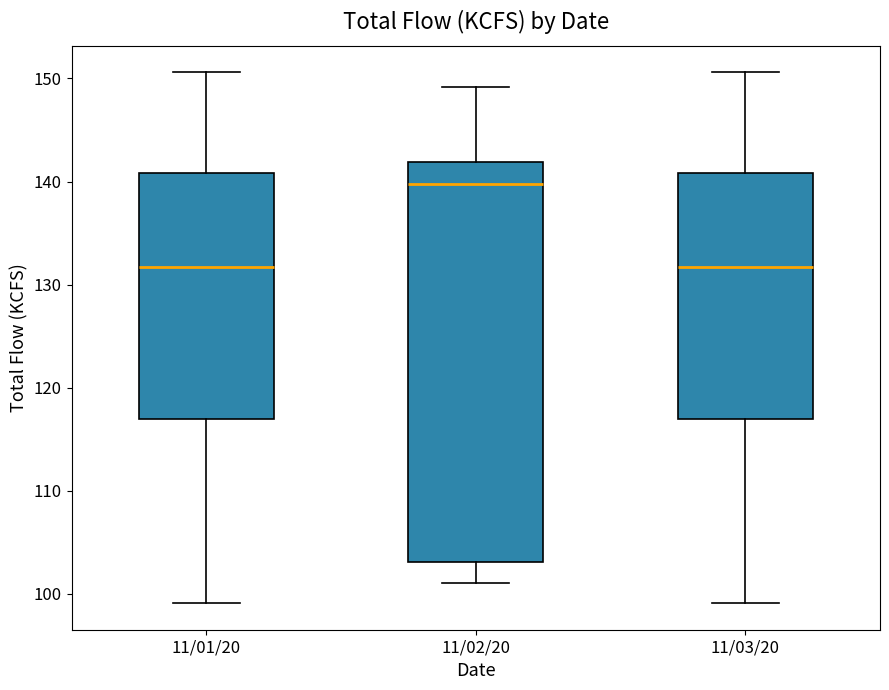

Reading left to right, transcribe this box plot: for each box, give where its median line is, the range the box spans, and where its two whiskers end, as read against the y-axis. The values are not printed on the chart, so give them approximately, as read against the axis.

11/01/20: median 132, box 117 to 141, whiskers 99 to 151
11/02/20: median 140, box 103 to 142, whiskers 101 to 149
11/03/20: median 132, box 117 to 141, whiskers 99 to 151